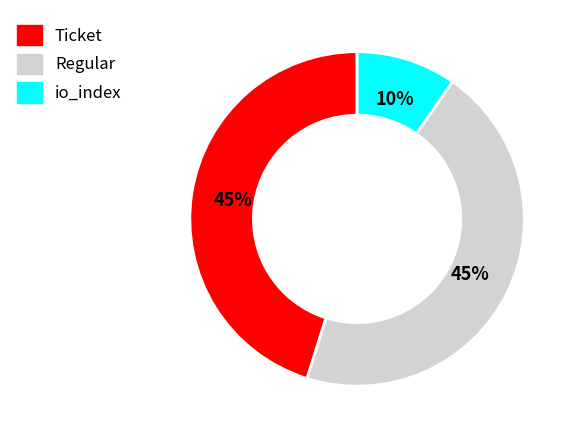

To the nearest percent, what is the average slice percentage?

33%